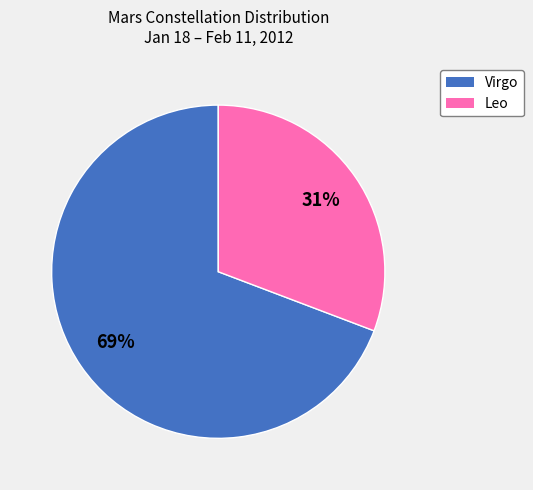

Is the sum of Leo and Virgo greater than half?

Yes